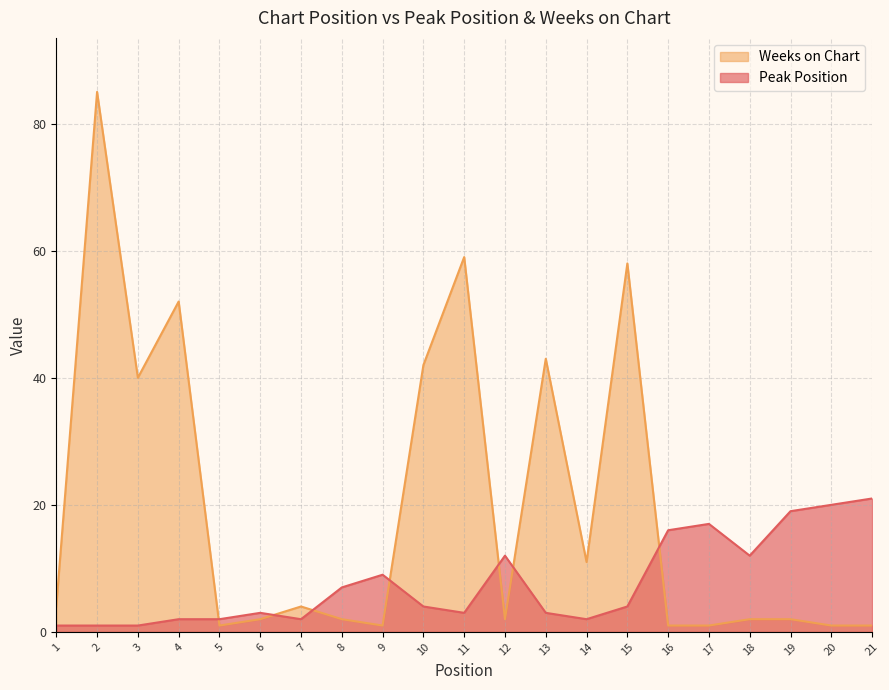

At which label is Weeks on Chart closest to 43?

13